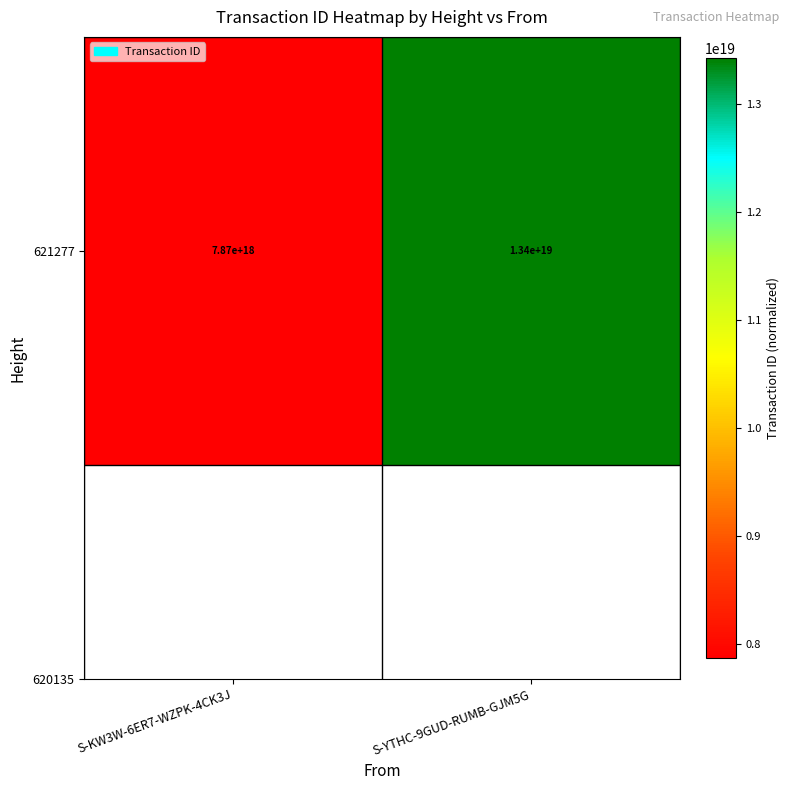

Count the values in the range 7873985269371020288 to 13429740524820105216.

2